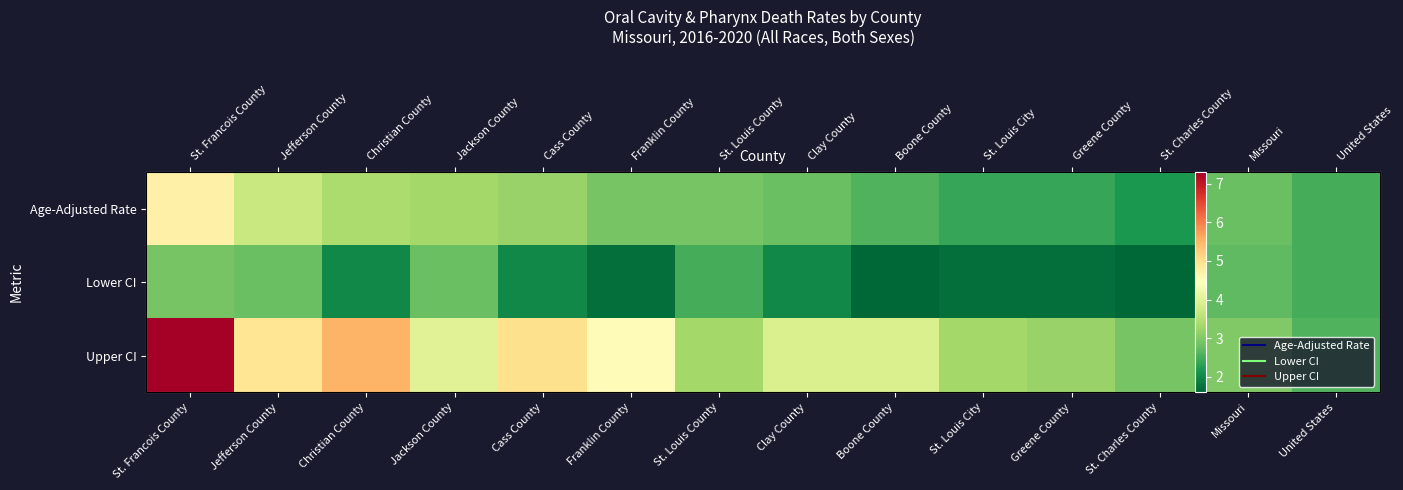

What is the difference between the second highest and second lowest values in the Upper CI series?

2.6